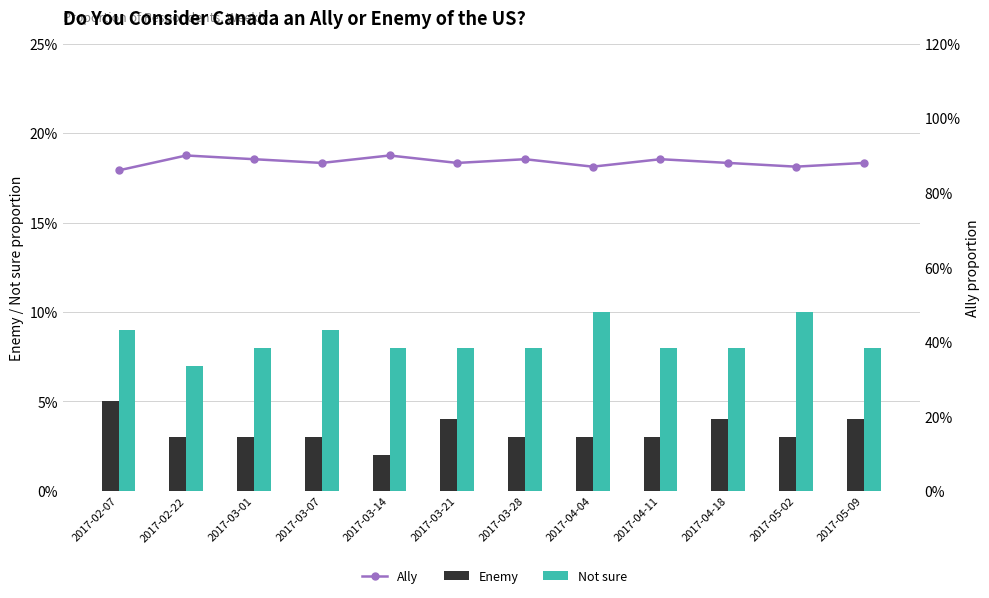

True or false: Not sure has a value of 0.0 at 2017-03-14.

False